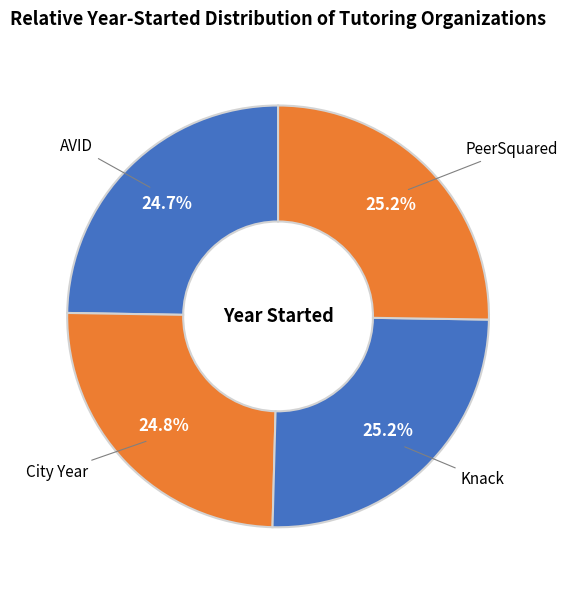

What is the largest slice in the pie chart?

PeerSquared